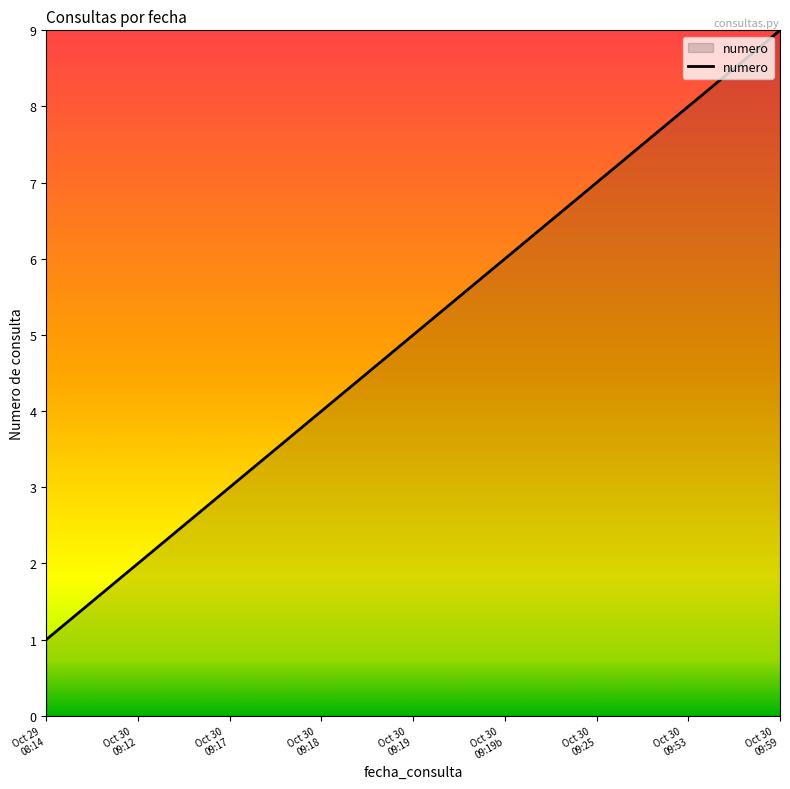

What is the greatest value displayed?

9